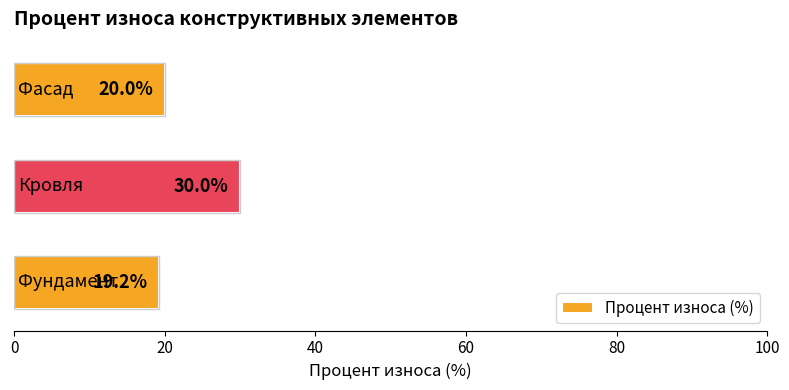

What is the difference between the maximum and minimum values?

10.8